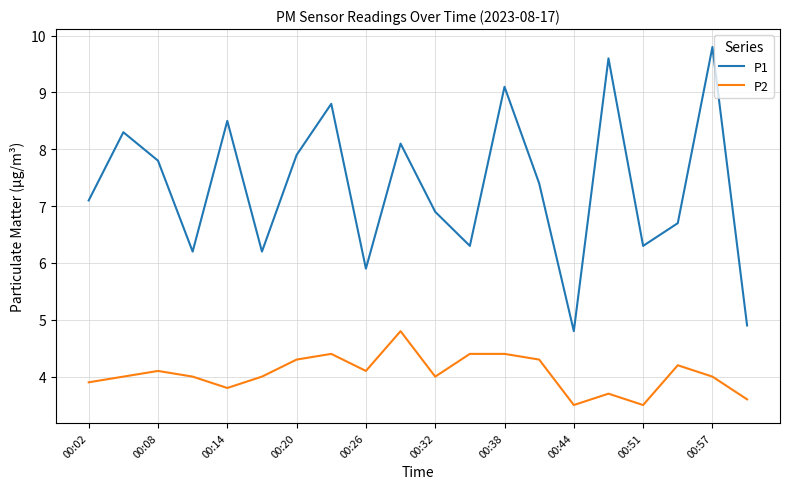

What is the lowest value of the P1 series?

4.8